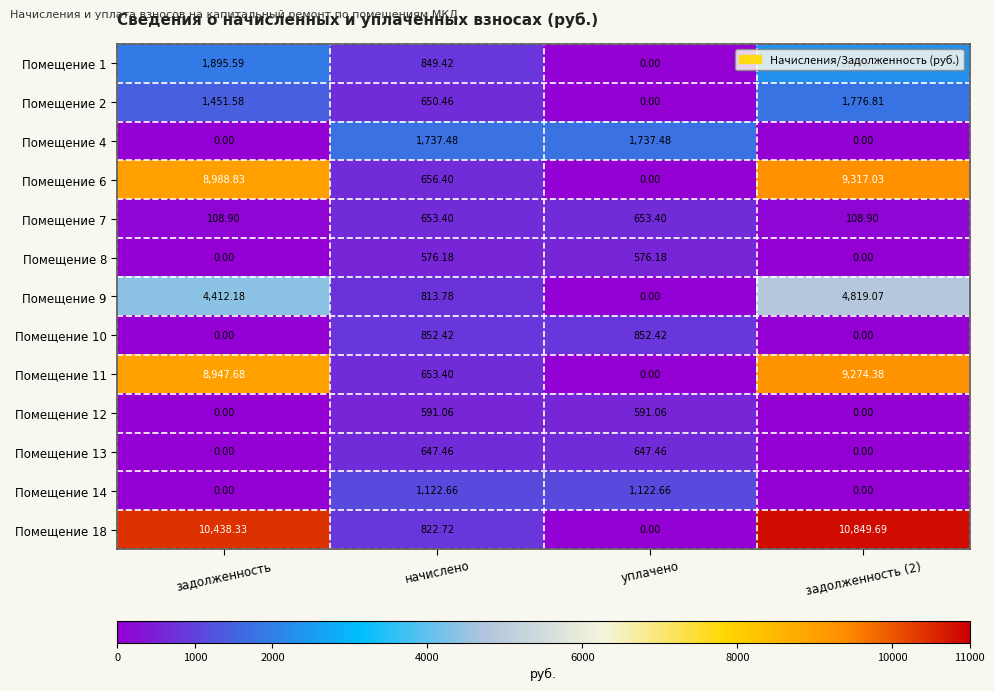

List the series in order of their peak value, highest first.

Помещение 18, Помещение 6, Помещение 11, Помещение 9, Помещение 1, Помещение 2, Помещение 4, Помещение 14, Помещение 10, Помещение 7, Помещение 13, Помещение 12, Помещение 8